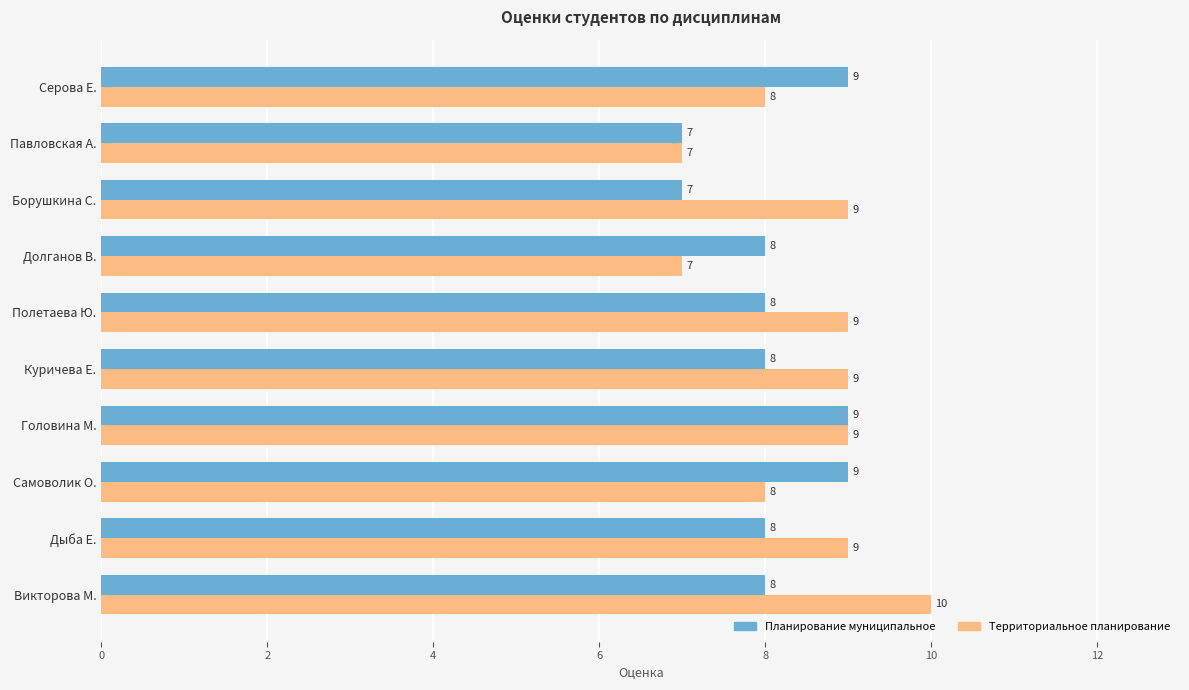

What is the total value across all series at Серова Е.?

17